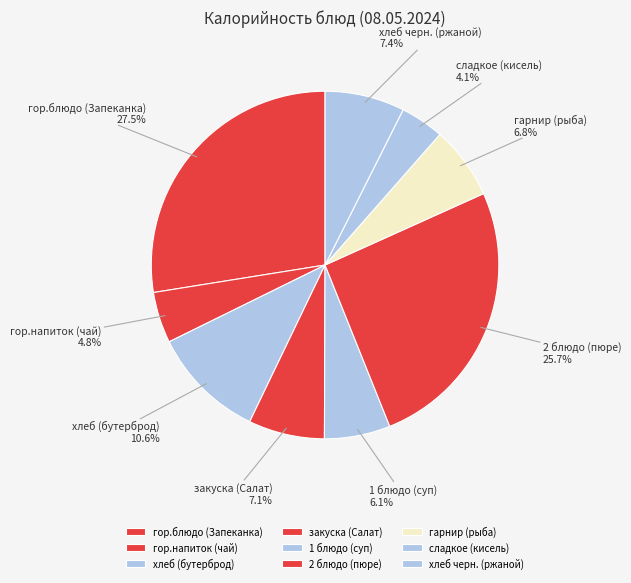

Is the sum of гарнир (рыба) and гор.напиток (чай) greater than half?

No